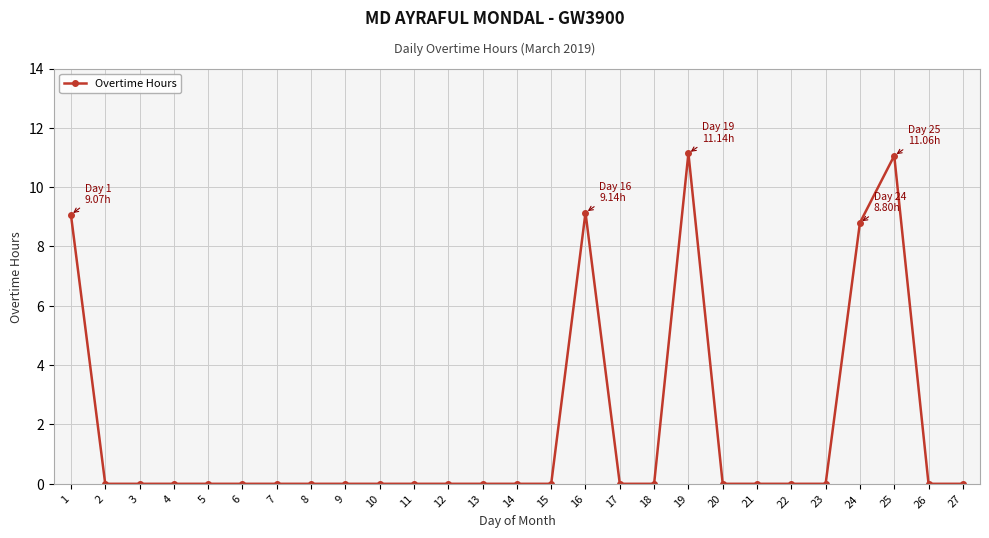

What is the difference between the values at 18 and 25?

11.1